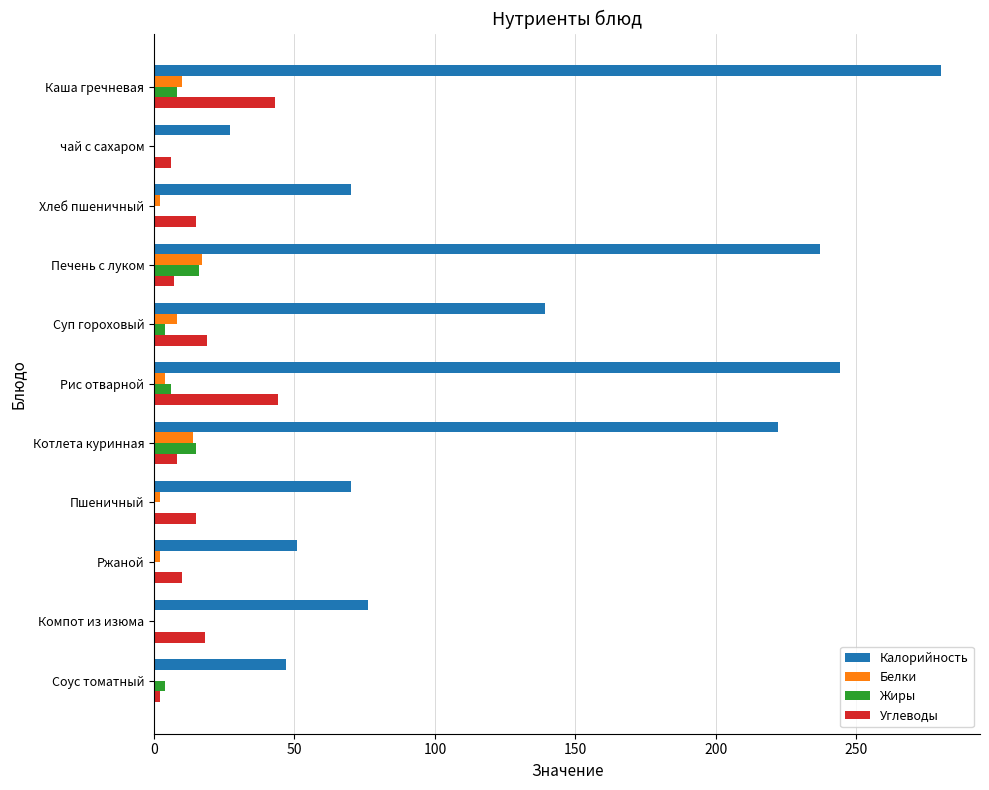

Is the value of Калорийность at Пшеничный greater than the value of Жиры at Пшеничный?

Yes